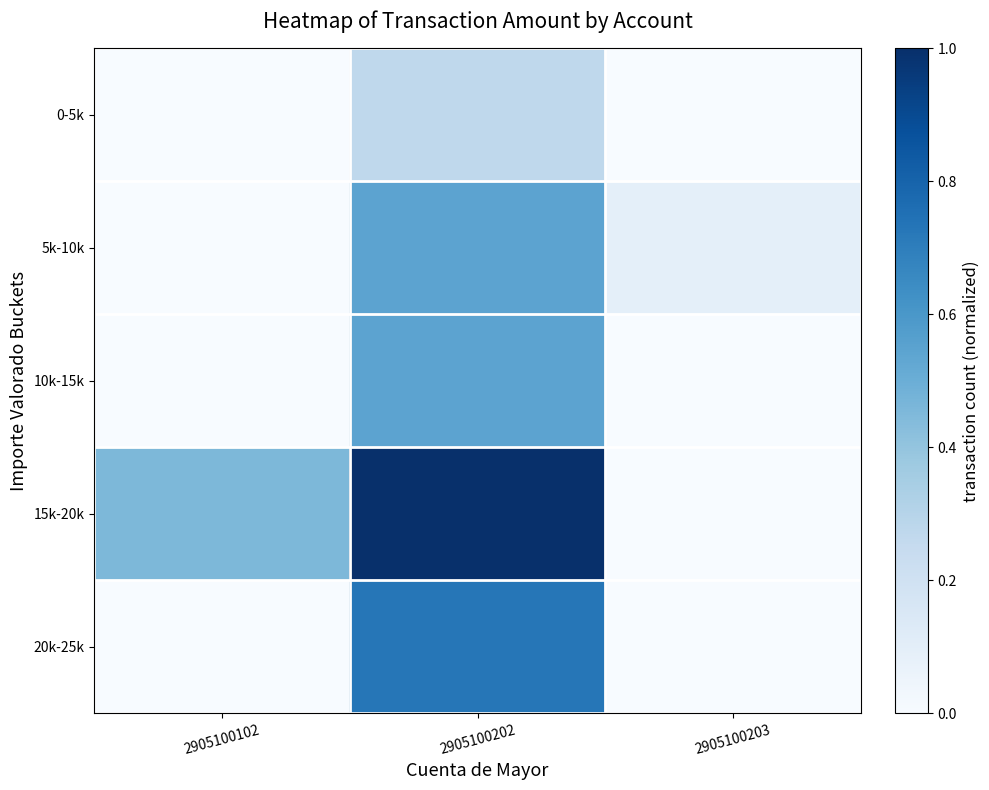

Reading right to left, transcribe all the data shown in this chart.

0-5k: 2905100203=0.0	2905100202=0.3	2905100102=0.0
5k-10k: 2905100203=0.1	2905100202=0.5	2905100102=0.0
10k-15k: 2905100203=0.0	2905100202=0.5	2905100102=0.0
15k-20k: 2905100203=0.0	2905100202=1.0	2905100102=0.5
20k-25k: 2905100203=0.0	2905100202=0.7	2905100102=0.0